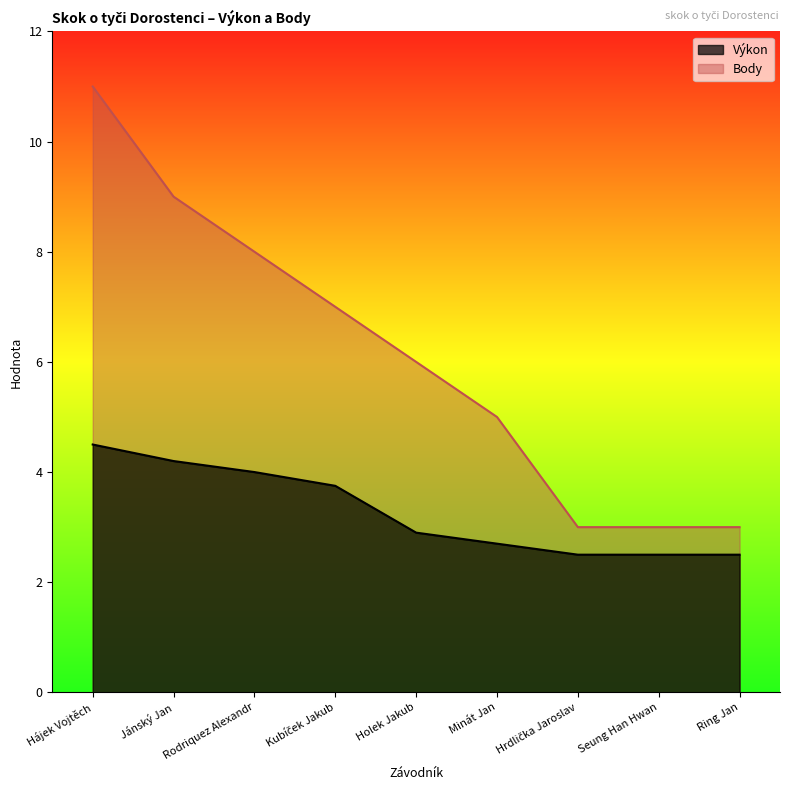

True or false: Body and Výkon intersect in this chart.

False